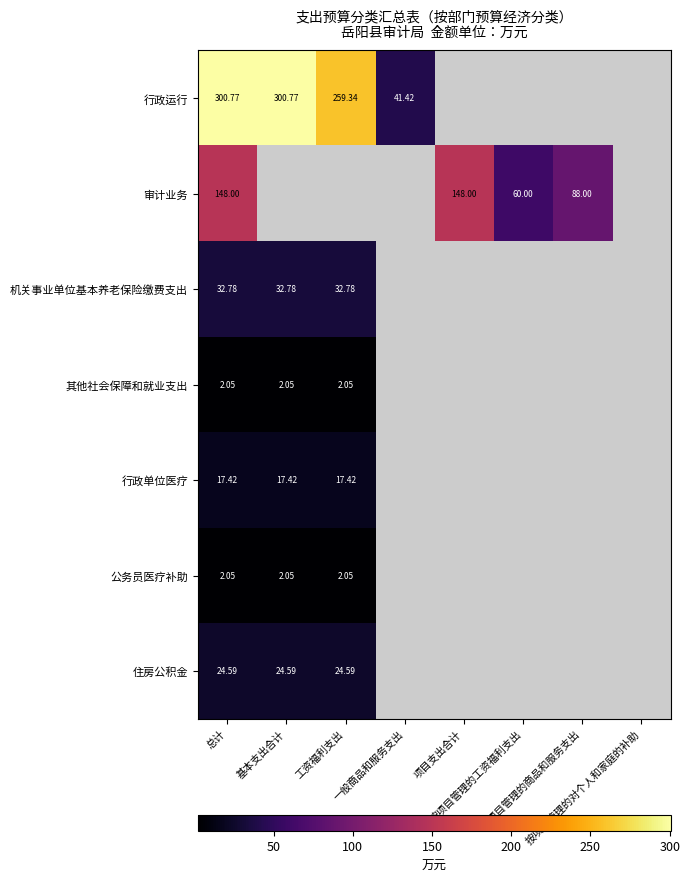

At which category is the sum across all series the highest?

总计